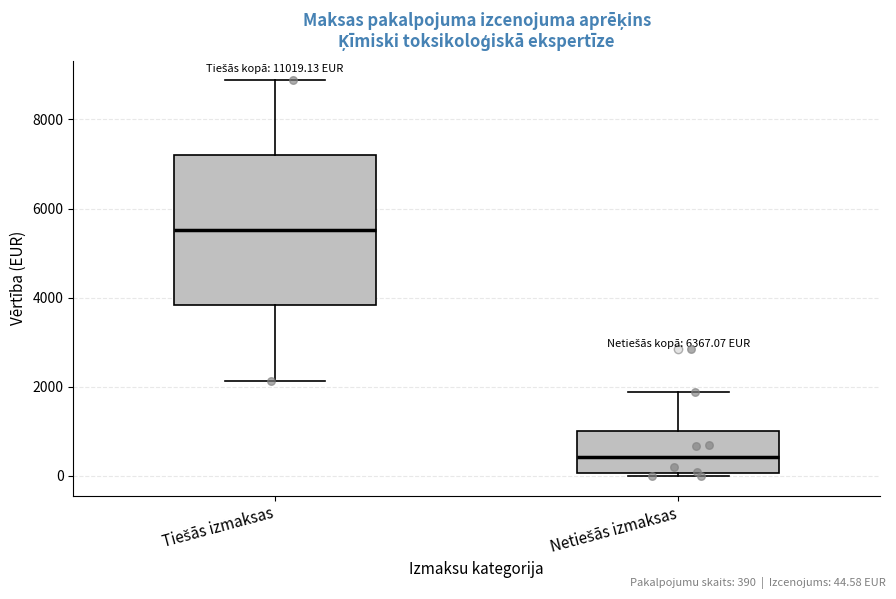

Which box's median line is the highest?

Tiešās izmaksas